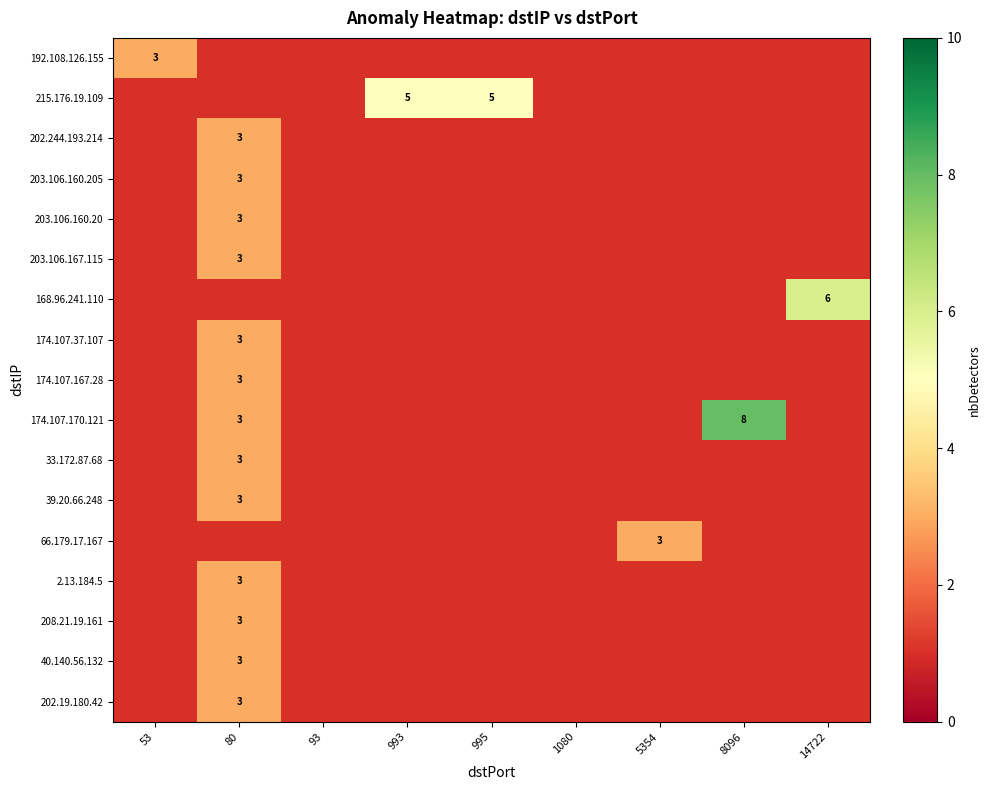

Rank the categories by 40.140.56.132 value from lowest to highest.

53, 93, 993, 995, 1080, 5354, 8096, 14722, 80